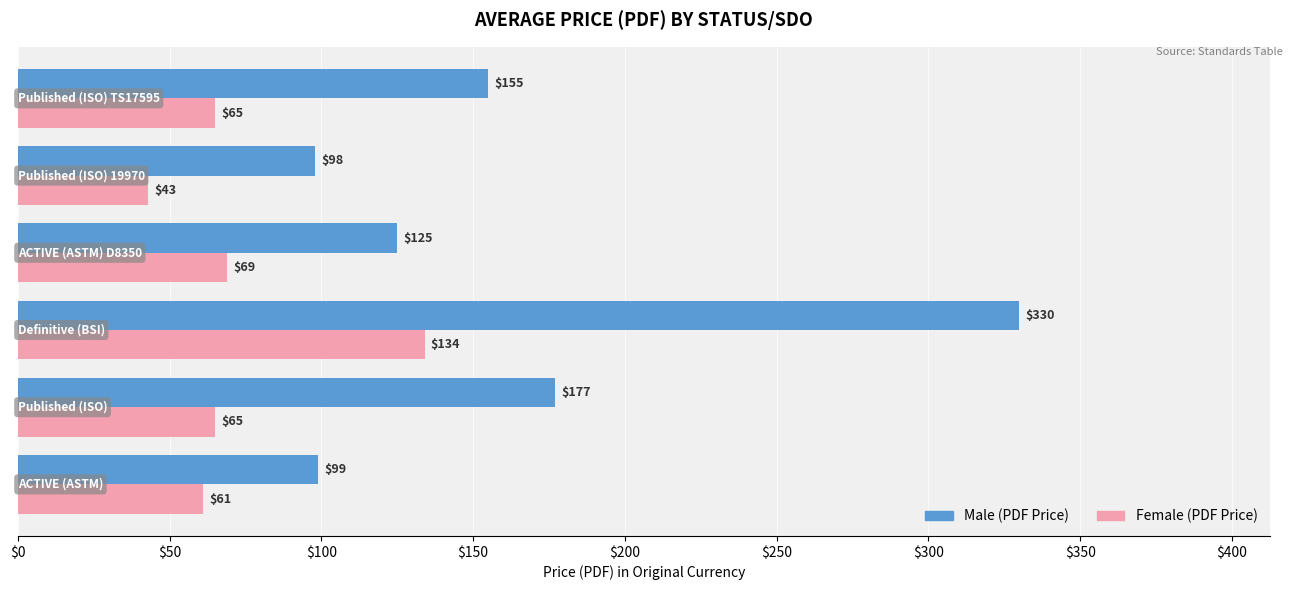

What is the maximum value shown in the chart?

330